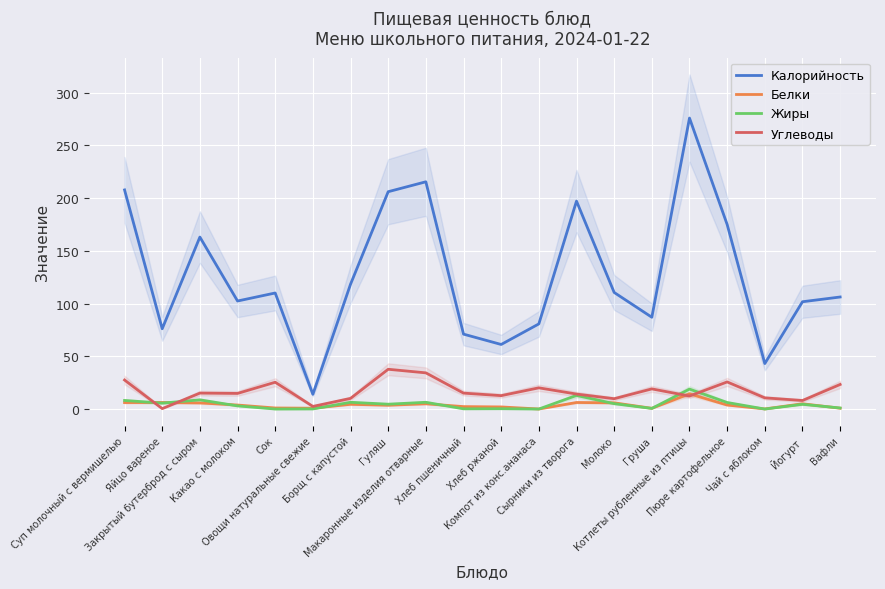

Reading left to right, extract all data points from this chart.

Калорийность: 207.7	76.1	163.0	102.4	110.0	14.0	118.3	206.0	215.4	71.0	61.2	80.7	197.1	110.5	87.0	275.8	174.9	43.1	101.7	106.2
Белки: 6.2	6.2	5.8	3.8	1.0	0.8	4.5	3.6	5.0	2.3	2.0	0.0	6.2	5.9	0.7	14.4	3.8	0.1	5.0	0.8
Жиры: 8.1	5.6	8.7	3.0	0.0	0.1	6.4	4.6	6.4	0.2	0.3	0.0	12.9	5.1	0.6	18.9	6.2	0.0	4.5	1.0
Углеводы: 27.5	0.4	15.1	14.8	25.4	2.5	10.1	37.7	34.3	15.1	12.7	20.1	14.2	9.8	19.1	12.3	25.7	10.6	8.1	23.3